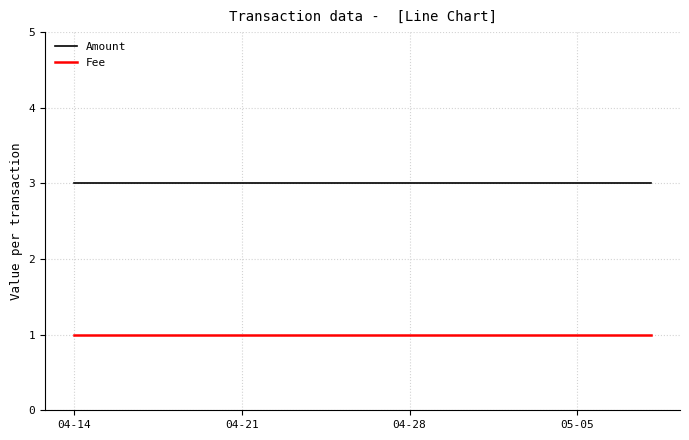

What is the value of the Amount point at the 3rd from the left?

3